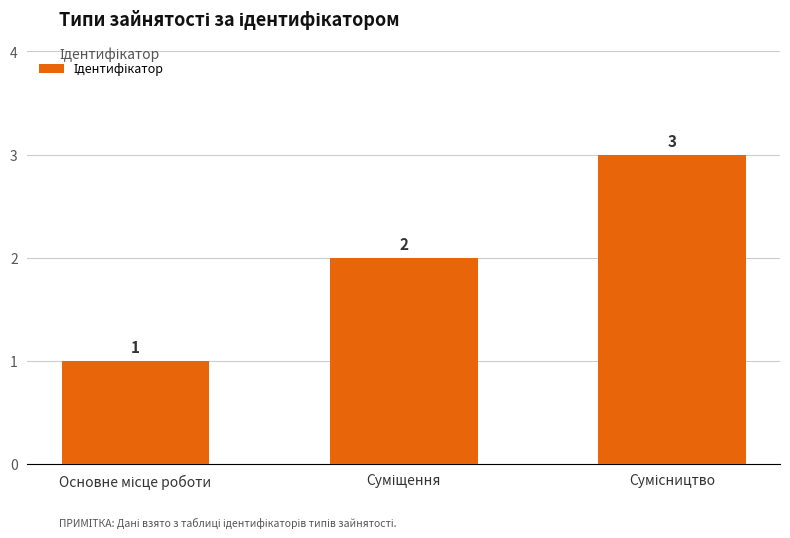

What is the difference between the second highest and minimum values?

1